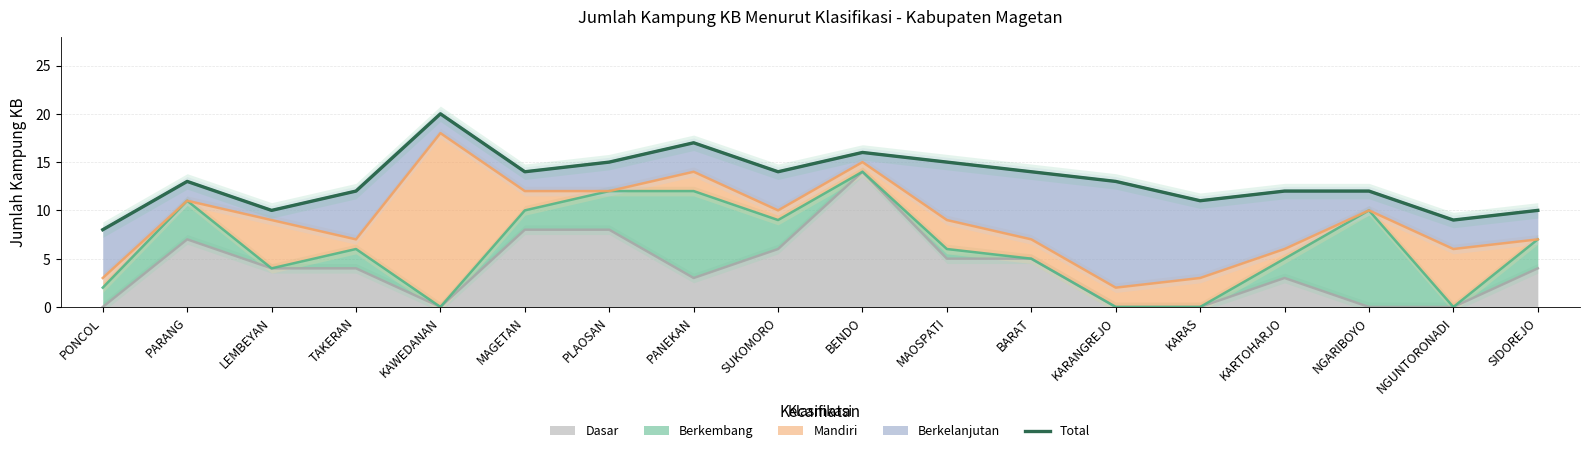

What is the value of the 15th point from the left?

12